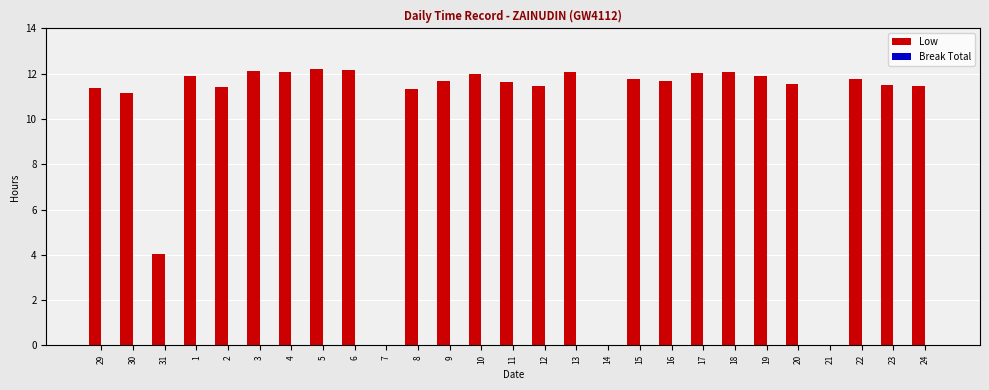

What is the greatest value displayed?

12.2